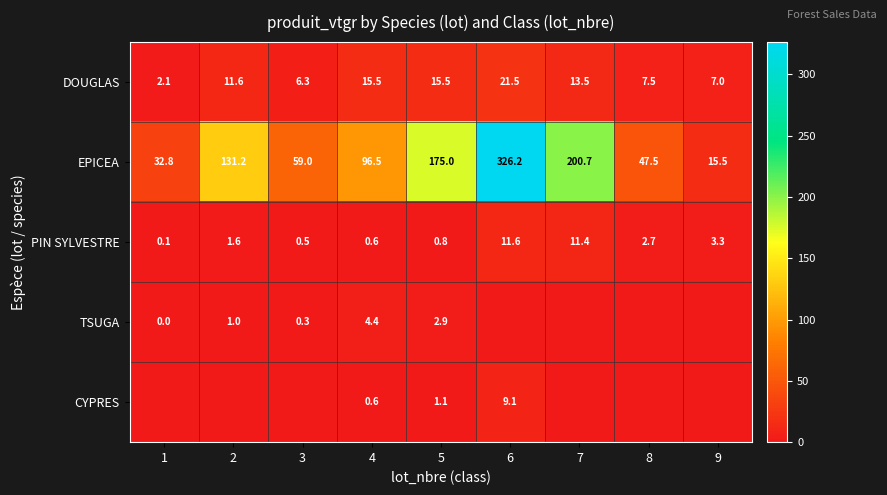

Rank the categories by EPICEA value from highest to lowest.

6, 7, 5, 2, 4, 3, 8, 1, 9